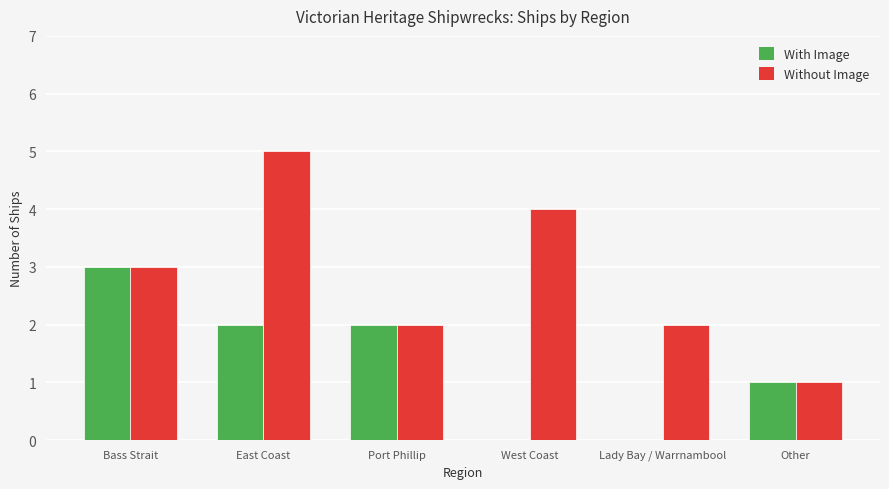

True or false: With Image has a value of 3 at Bass Strait.

True